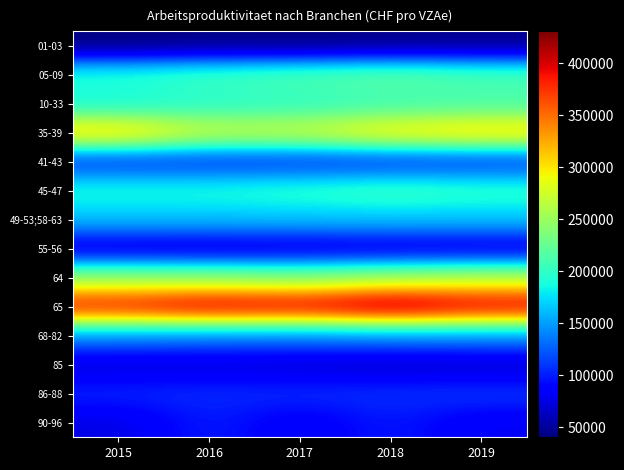

Rank the series by their maximum value, from highest to lowest.

65, 35-39, 64, 05-09, 10-33, 45-47, 49-53;58-63, 68-82, 86-88, 41-43, 90-96, 55-56, 85, 01-03